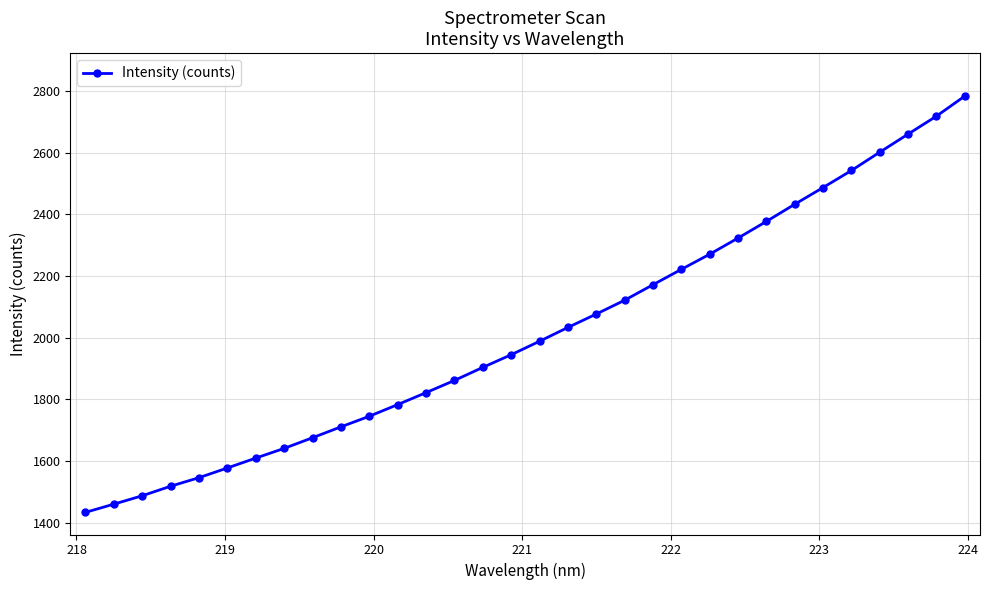

What is the value of the 30th point from the left?

2659.8